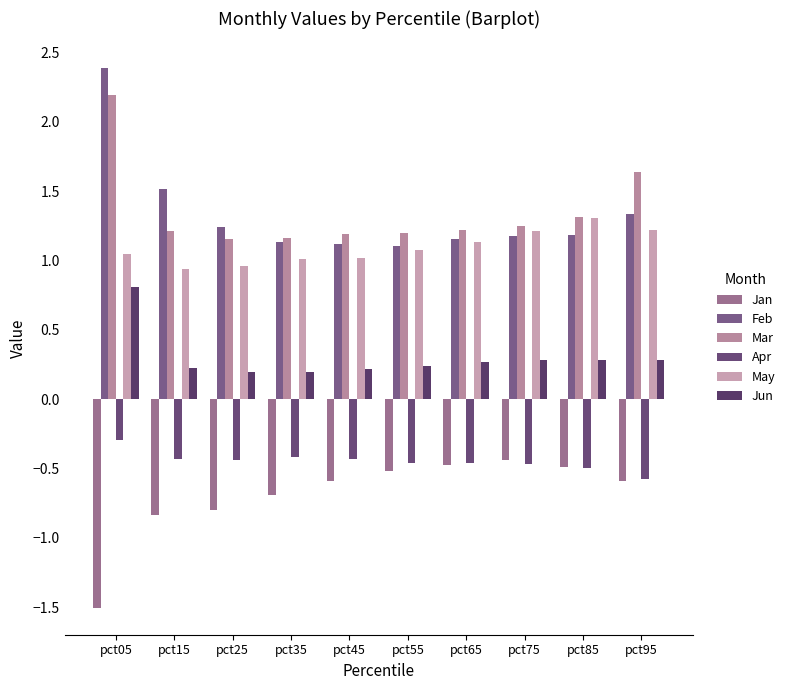

The Jun series shows 0.4 at pct95. True or false?

False